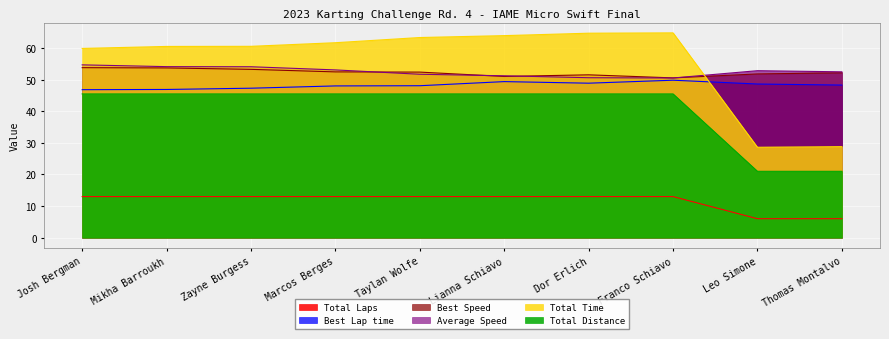

What is the minimum value for Total Time?

28.6